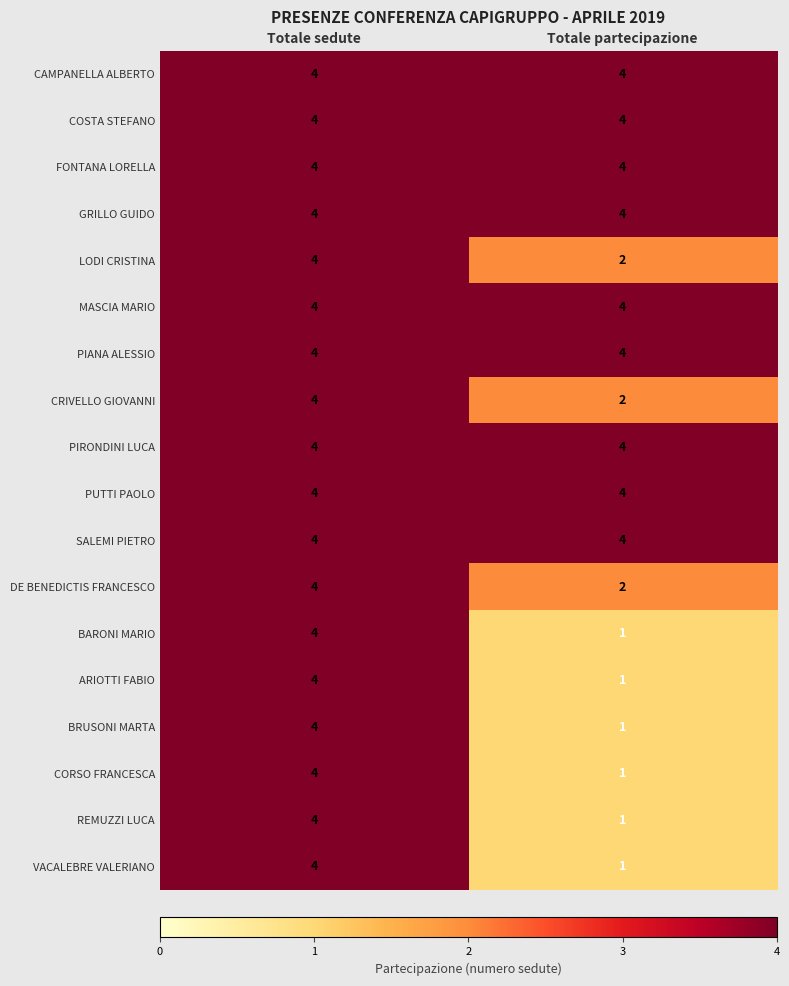

Is the value of VACALEBRE VALERIANO at Totale partecipazione greater than the value of COSTA STEFANO at Totale sedute?

No